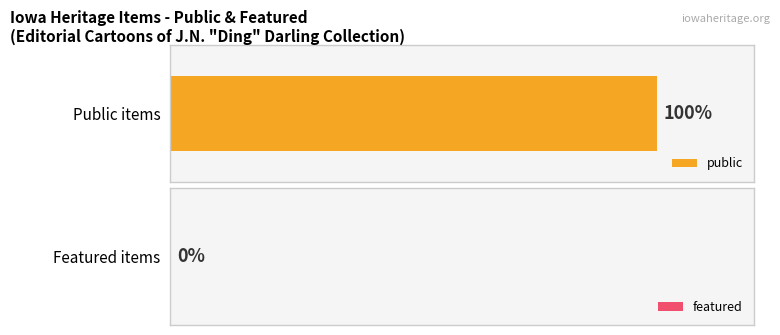

Are the bars grouped side by side (vs. stacked)?

Yes